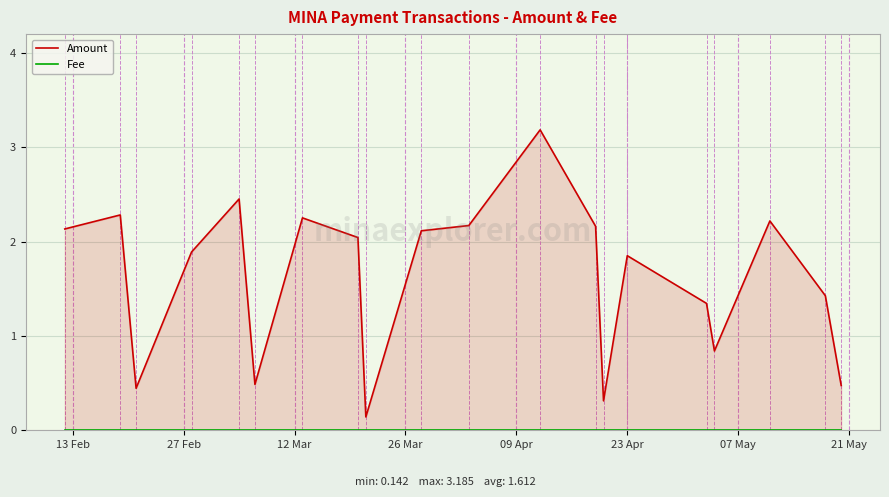

True or false: Fee has more than 0 points higher than both neighbors.

False